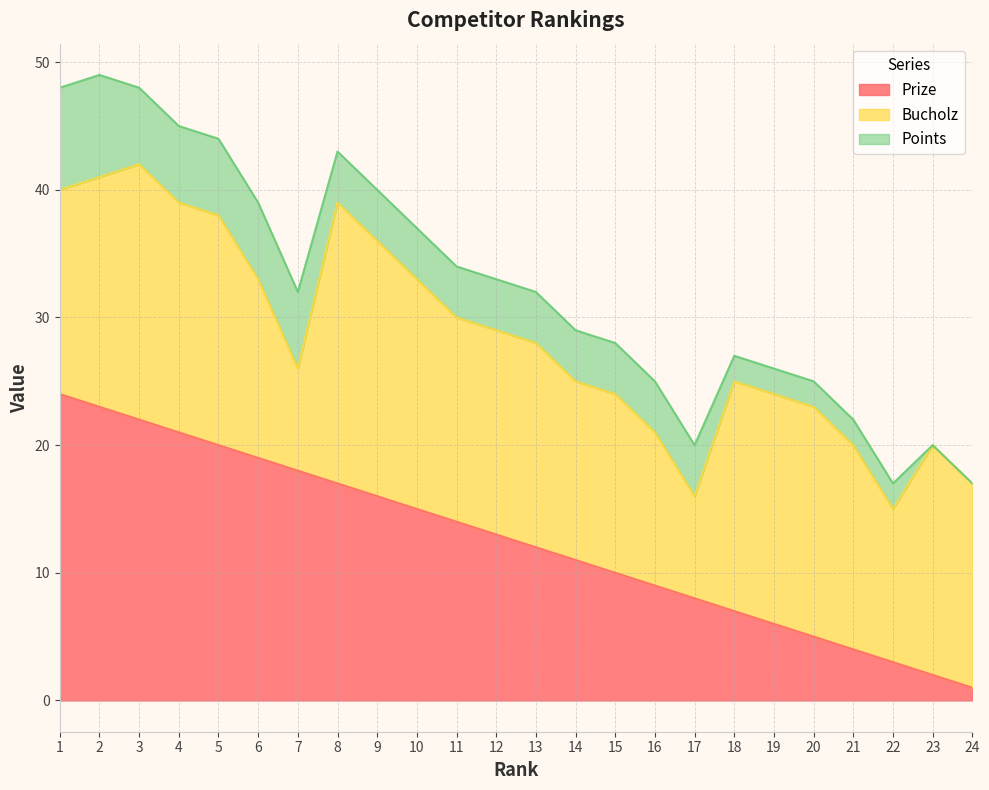

True or false: Points and Bucholz intersect in this chart.

False